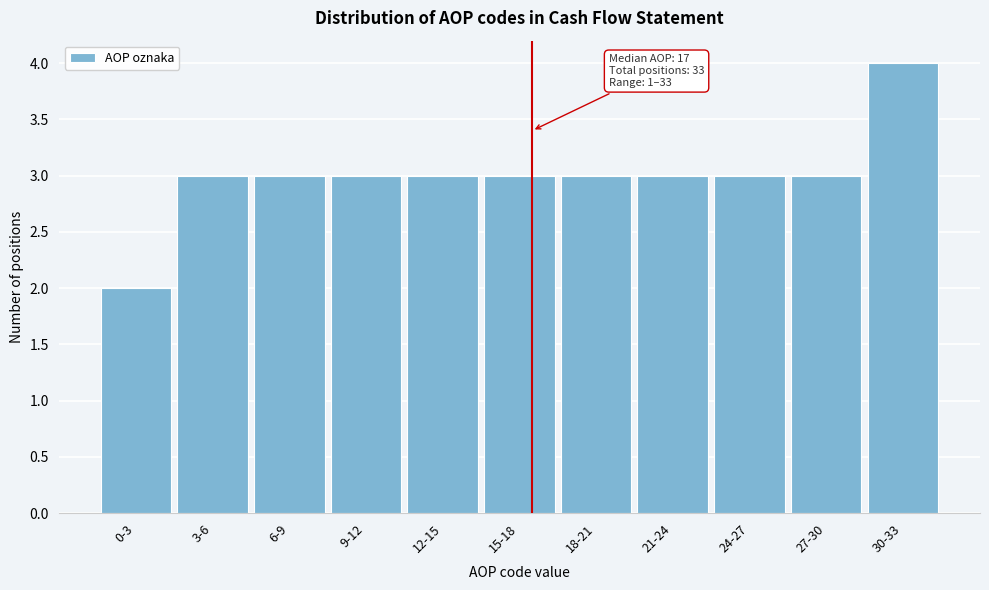

Reading left to right, what are all the values shown in this chart?

2	3	3	3	3	3	3	3	3	3	4